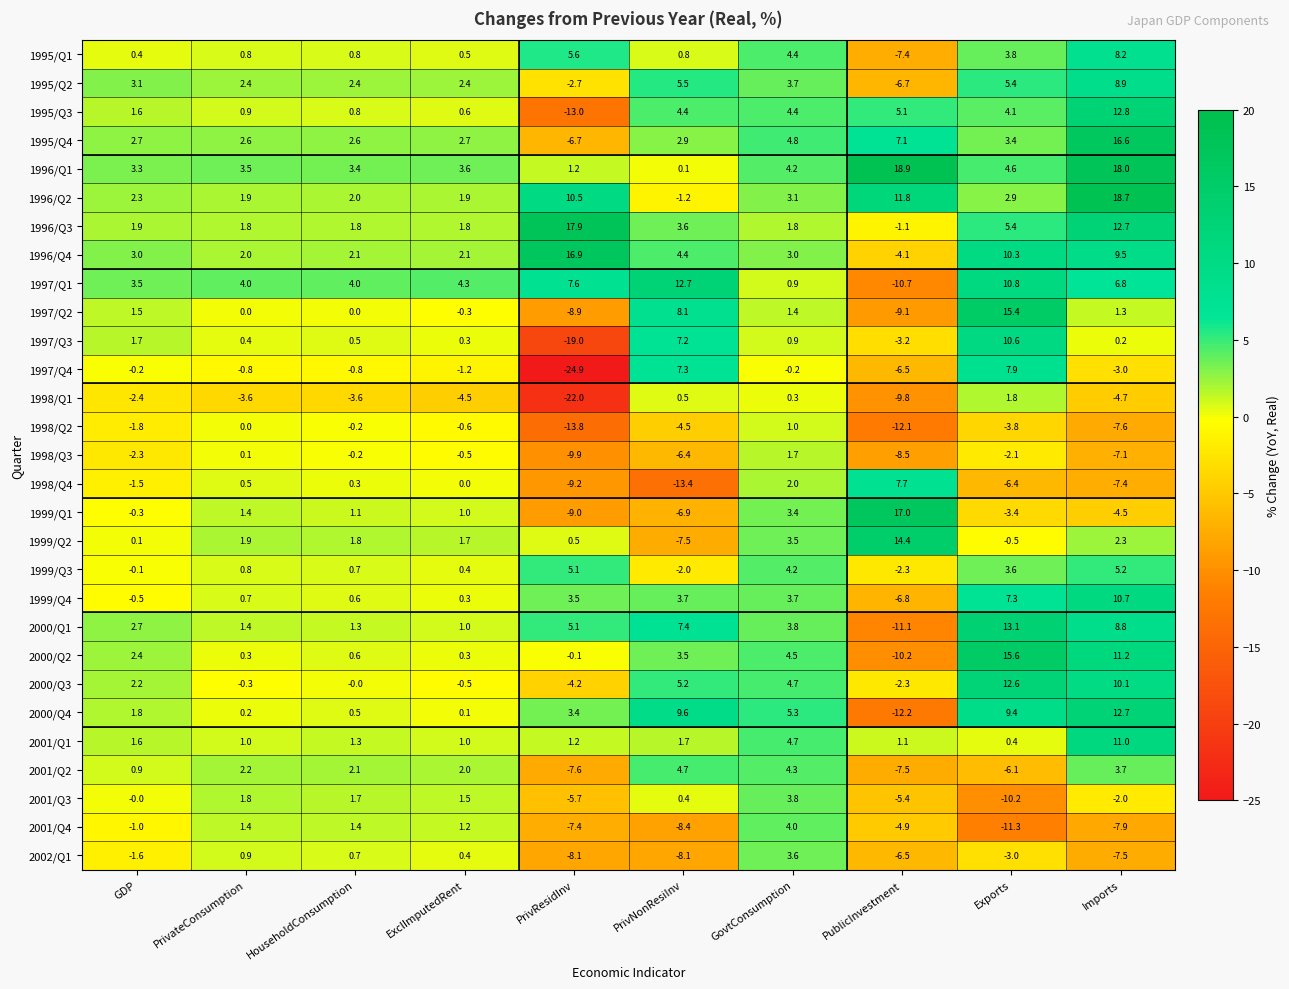

Rank the categories by 2000/Q4 value from lowest to highest.

PublicInvestment, ExclImputedRent, PrivateConsumption, HouseholdConsumption, GDP, PrivResidInv, GovtConsumption, Exports, PrivNonResiInv, Imports